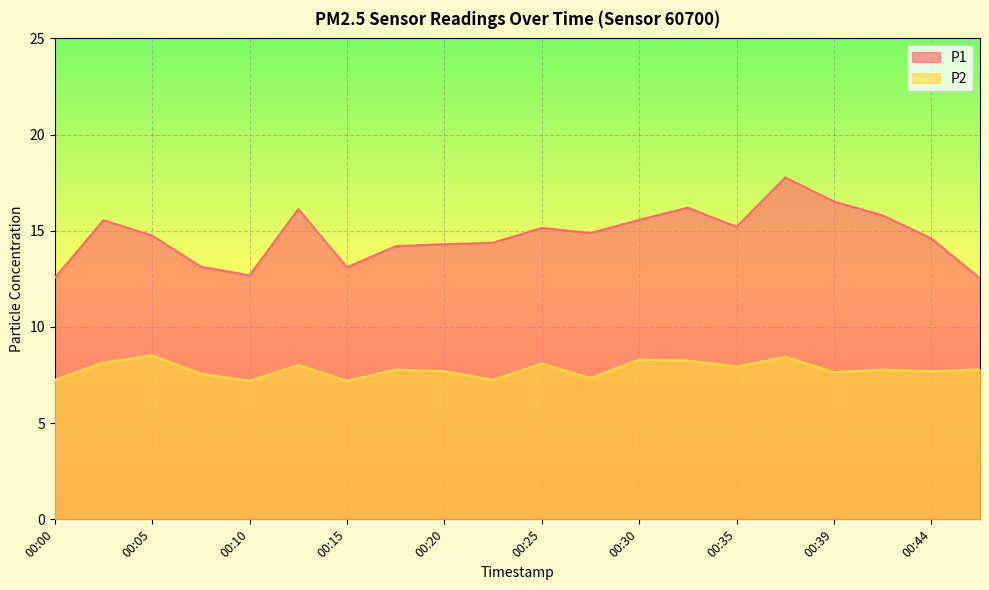

What is the maximum value for P2?

8.5